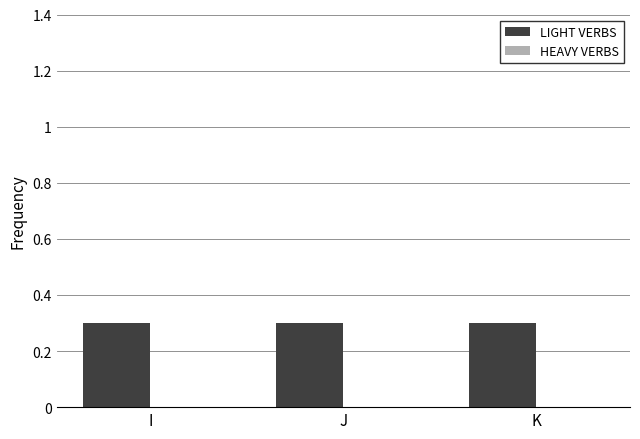

Which label corresponds to the largest value in the chart?

I